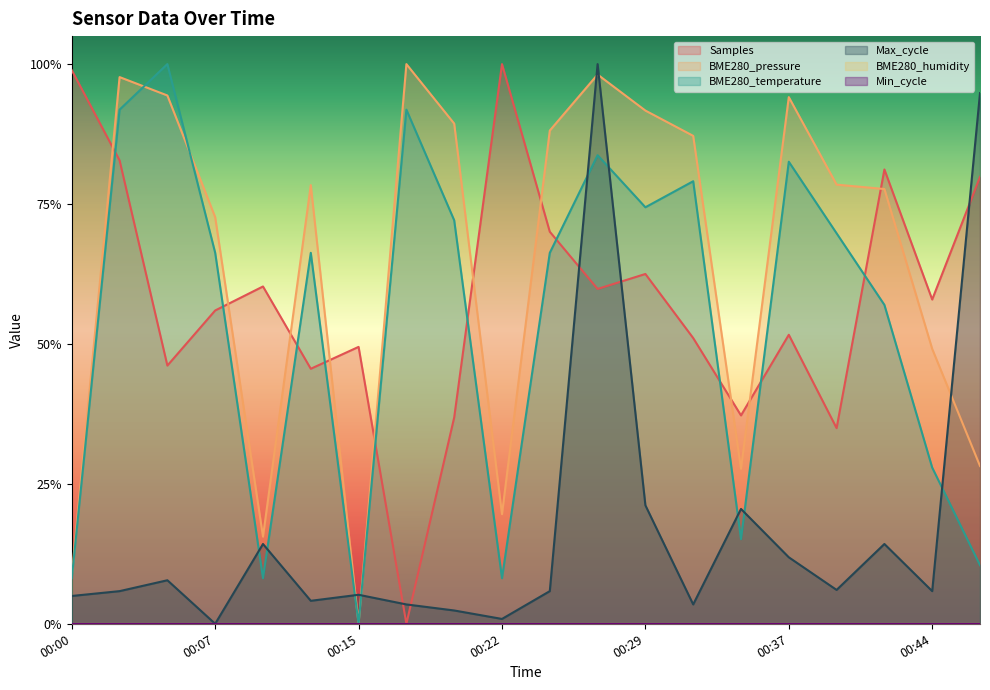

How many intersections are there between BME280_pressure and Samples?

10